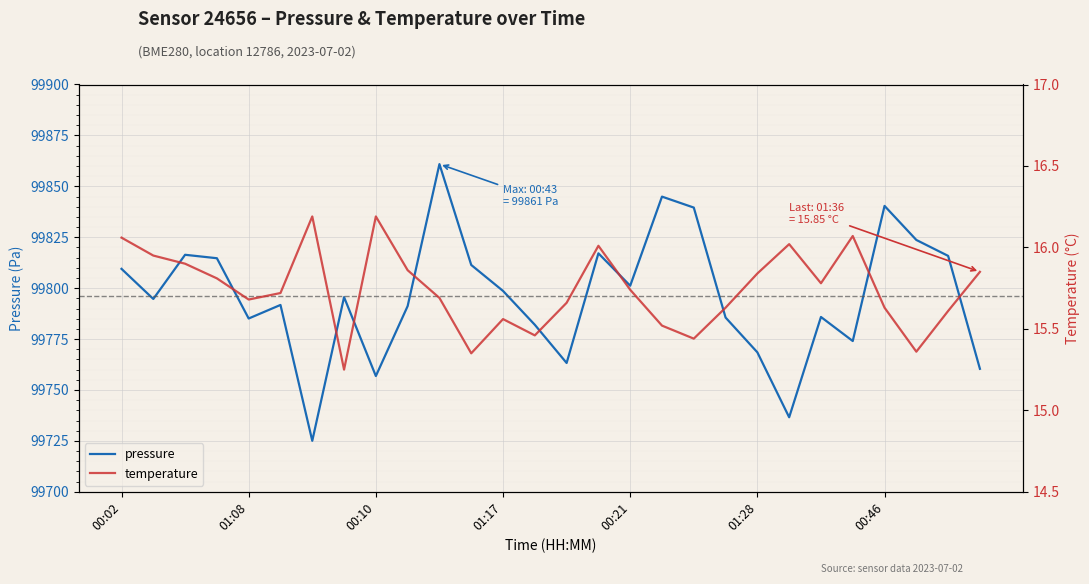

The value of pressure at 00:46 is 48683.5. True or false?

False